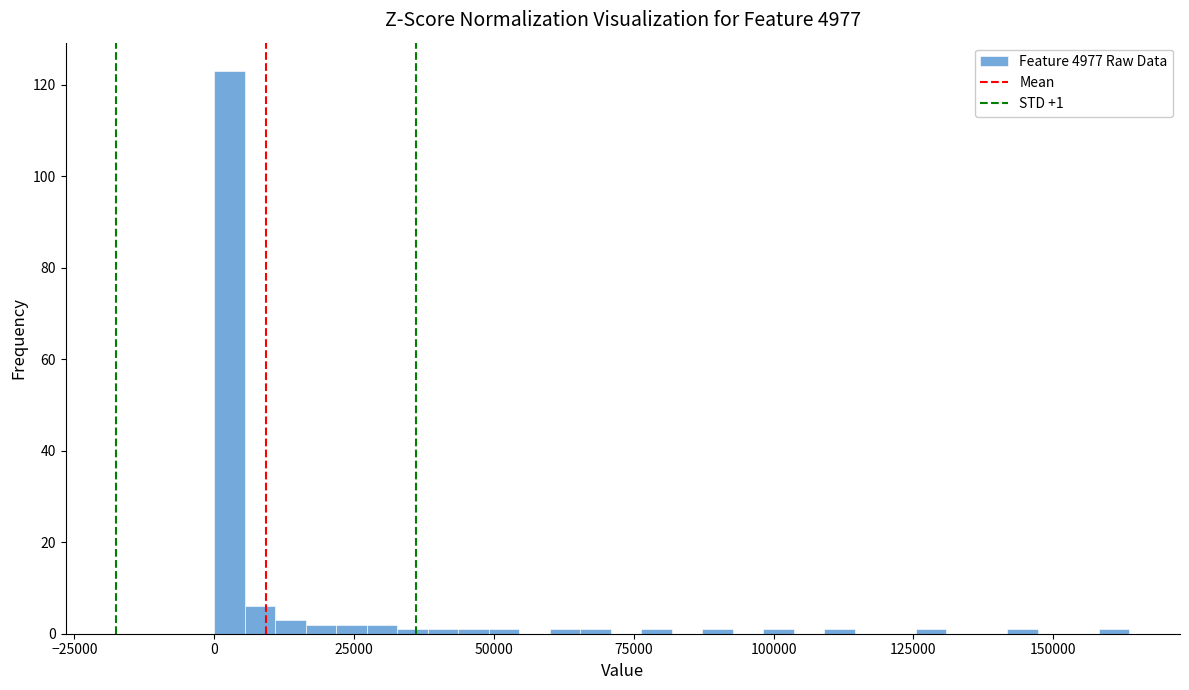

Around what value on the x-axis is the tallest bar? Give the approximate position of its centre, as read against the axis.

5000